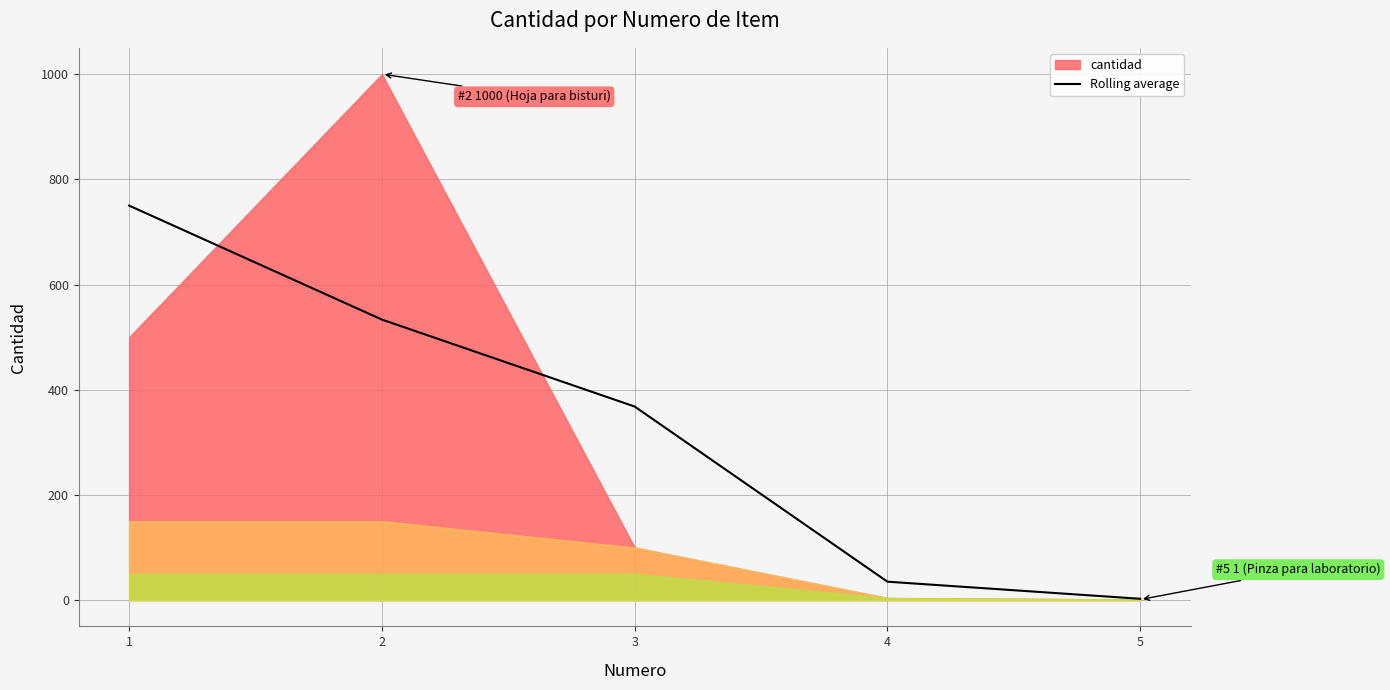

True or false: the data shows 927.8 at 2.

False